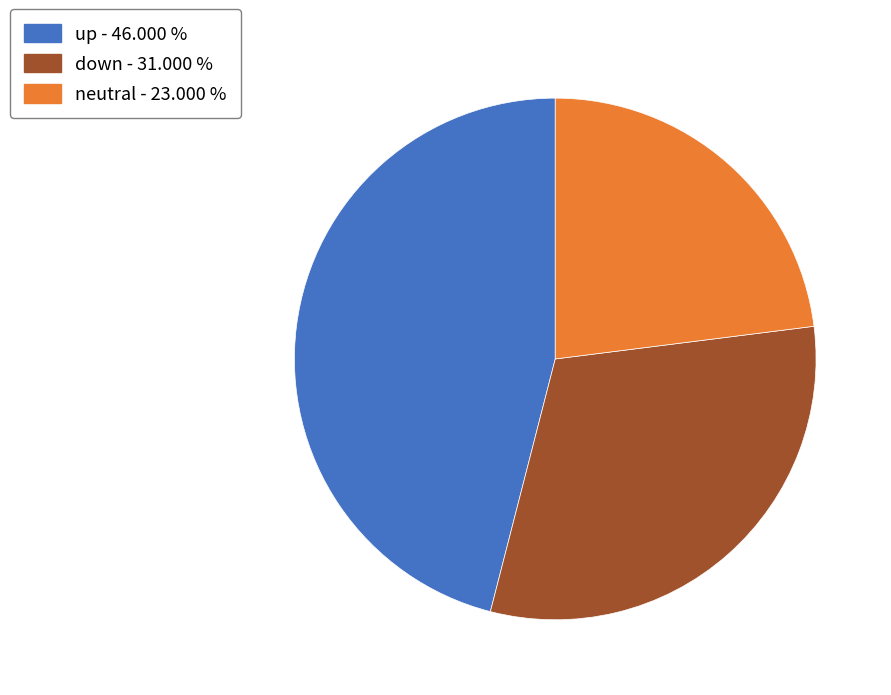

Which category has the biggest portion of the pie?

up - 46.000 %